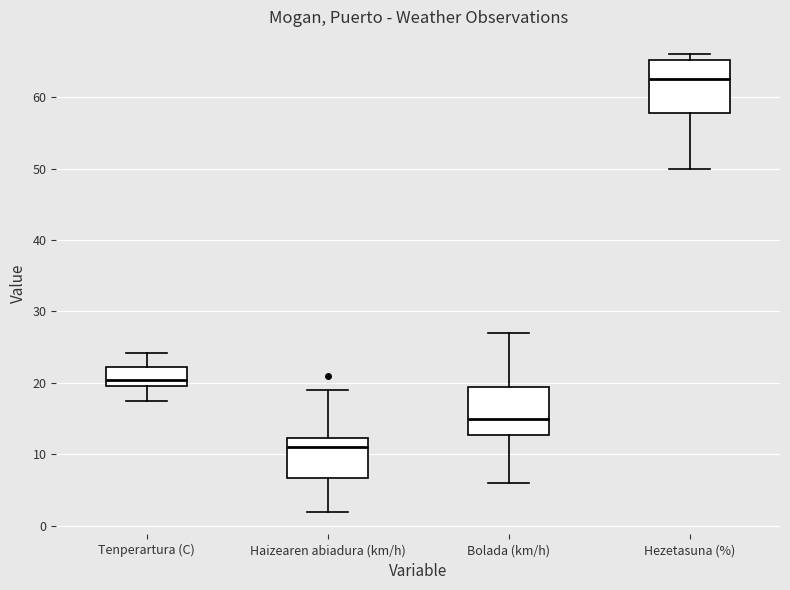

Reading left to right, read every box against the y-axis: the position of its median line, the range the box covers, and the ends of its whiskers. The values are not printed on the chart, so give them approximately, as read against the axis.

Tenperartura (C): median 20 (just above the box's lower edge), box 20 to 22, whiskers 18 to 24
Haizearen abiadura (km/h): median 11, box 7 to 12, whiskers 2 to 19
Bolada (km/h): median 15, box 13 to 20, whiskers 6 to 27
Hezetasuna (%): median 63, box 58 to 65, whiskers 50 to 66